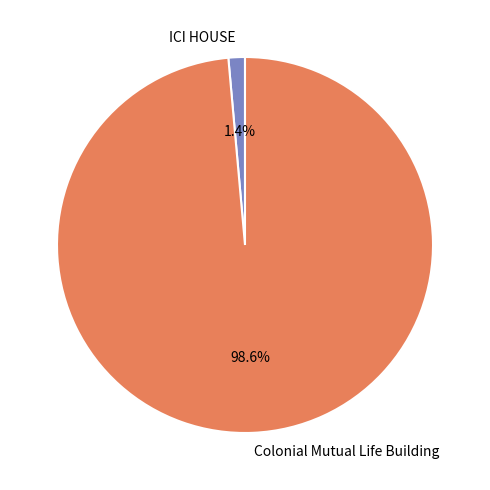

Between Colonial Mutual Life Building and ICI HOUSE, which is larger?

Colonial Mutual Life Building